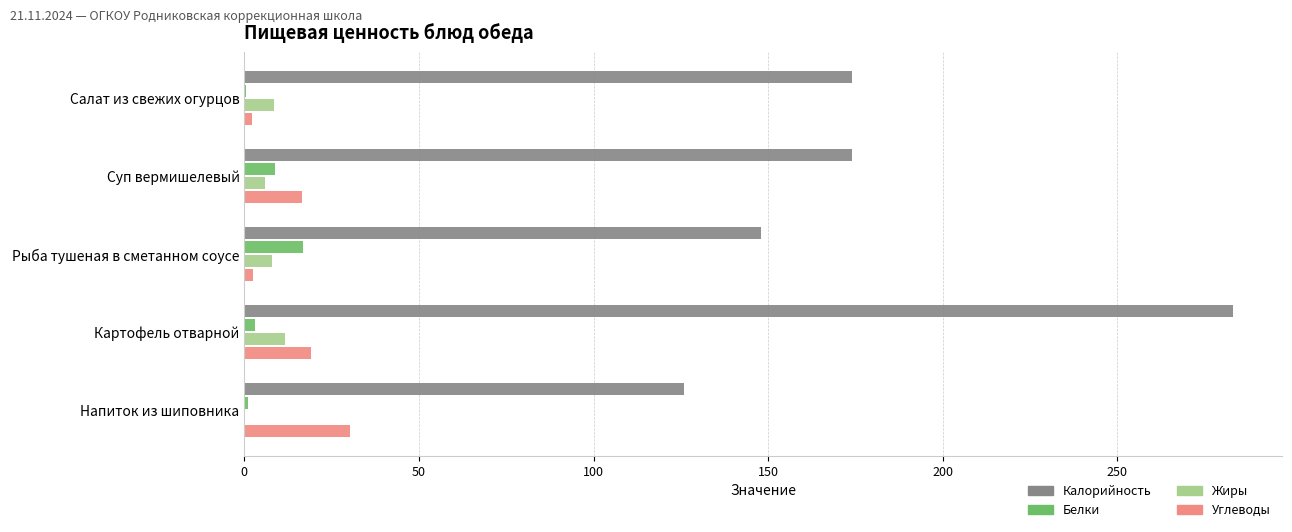

The value of Белки at Рыба тушеная в сметанном соусе is 27.1. True or false?

False